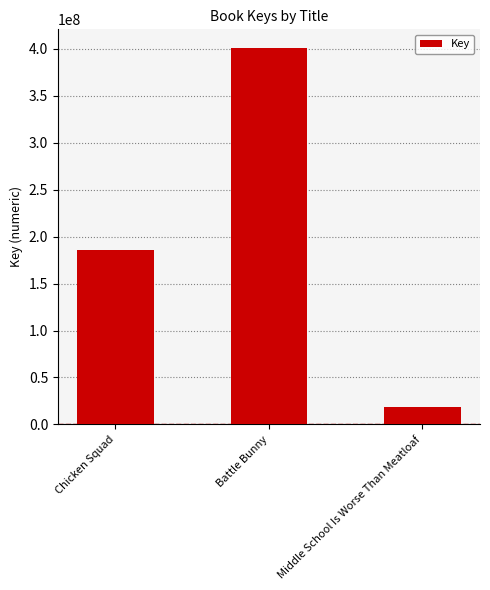

How many series are shown in this chart?

1